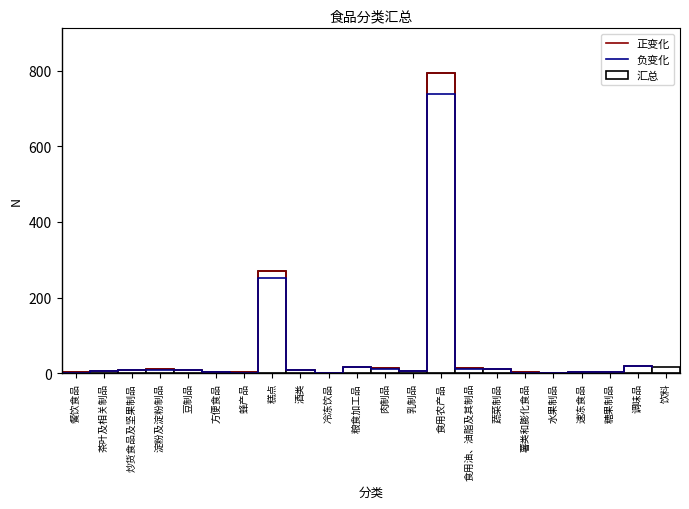

How many groups of bars are there?

22